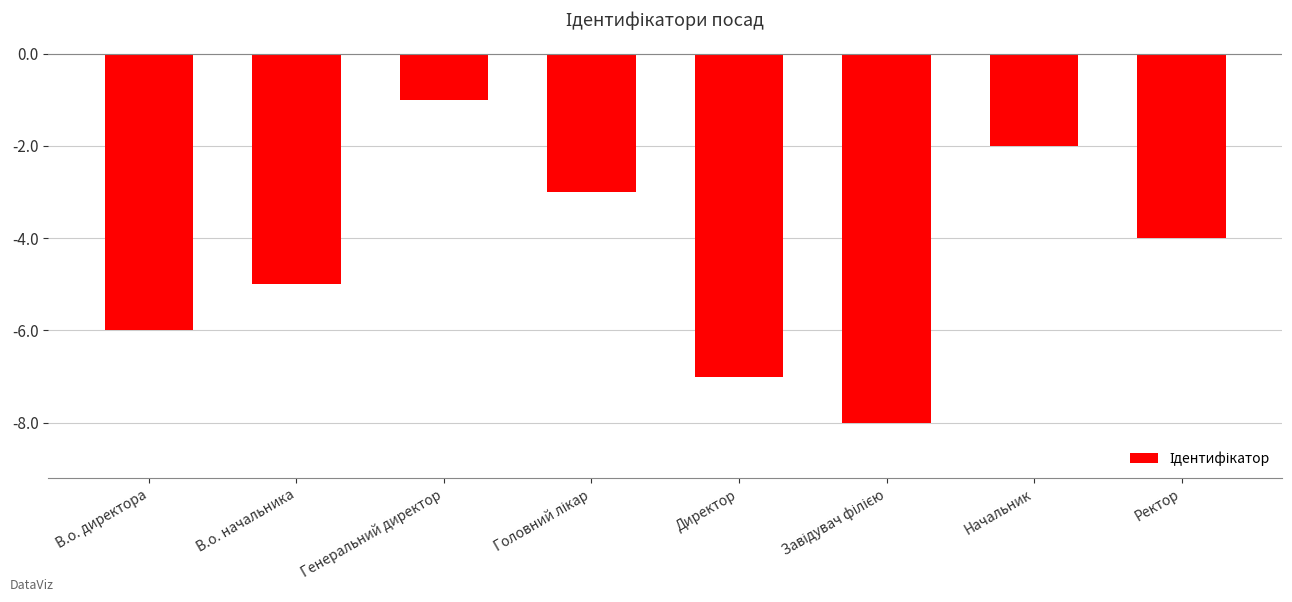

What is the change in value from В.о. директора to В.о. начальника?

+1